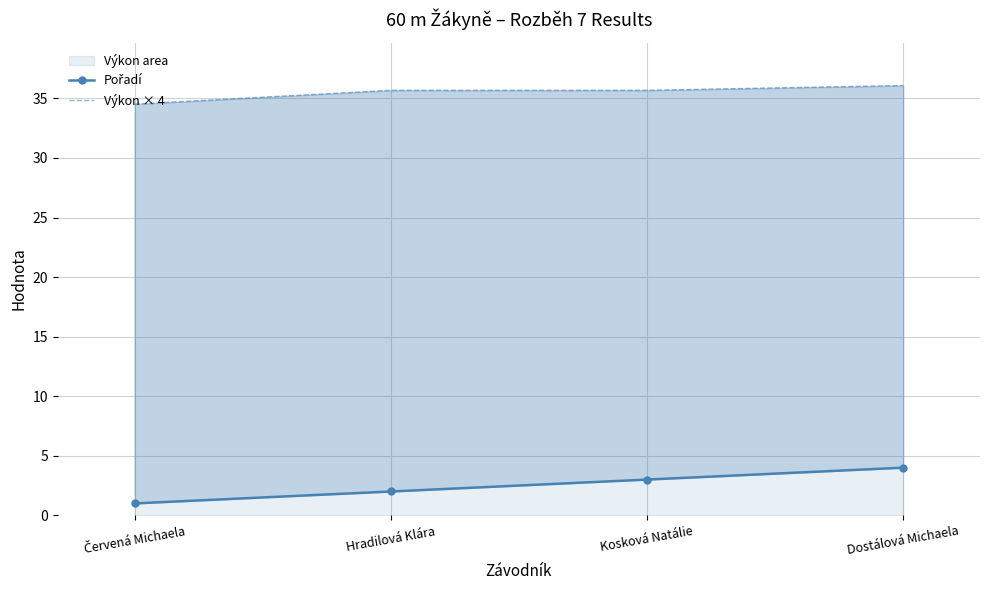

Which category has the lowest value in the Pořadí series?

Červená Michaela